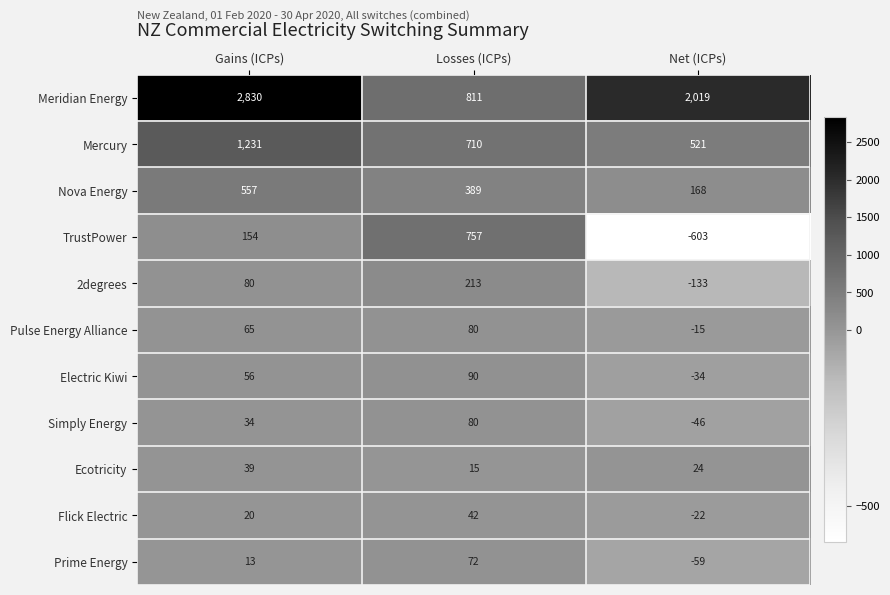

Which label corresponds to the smallest value in the chart?

Net (ICPs)